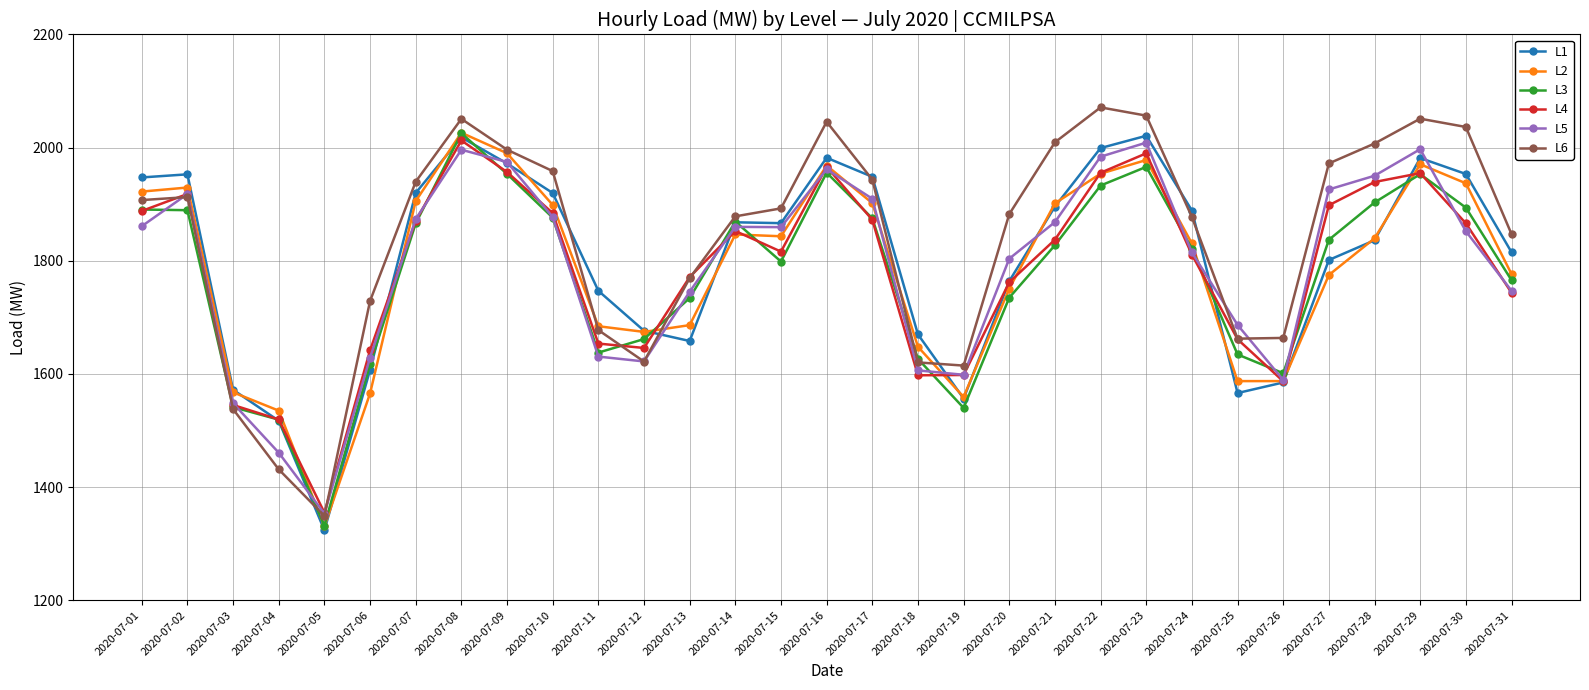

What is the total value across all series at 2020-07-23?

12020.4